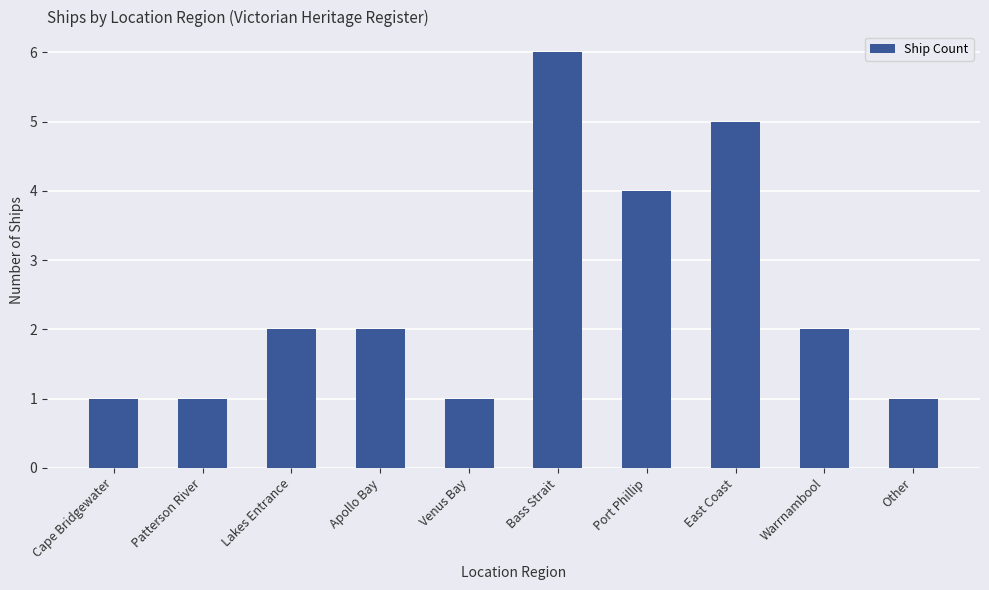

Which label corresponds to the largest value in the chart?

Bass Strait